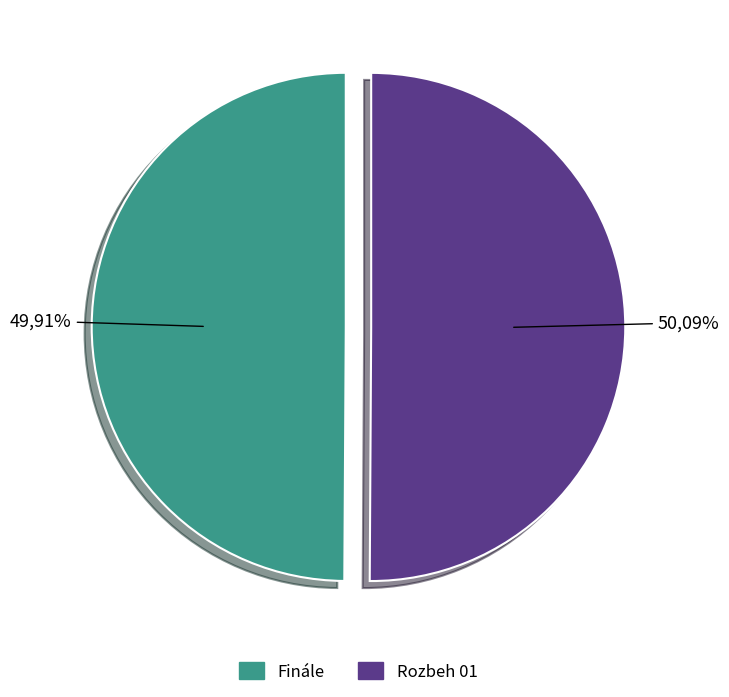

What percentage is the Rozbeh 01 slice, to the nearest percent?

50%